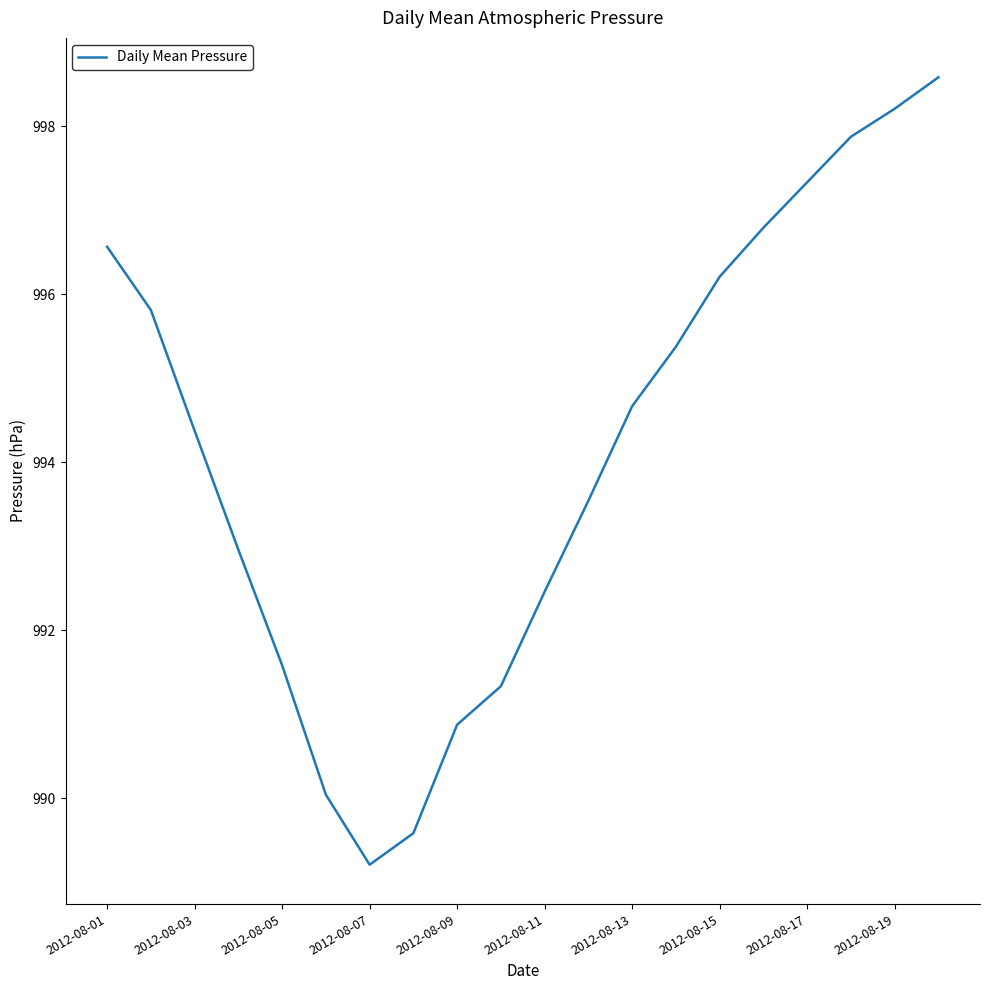

What is the greatest value displayed?

998.6